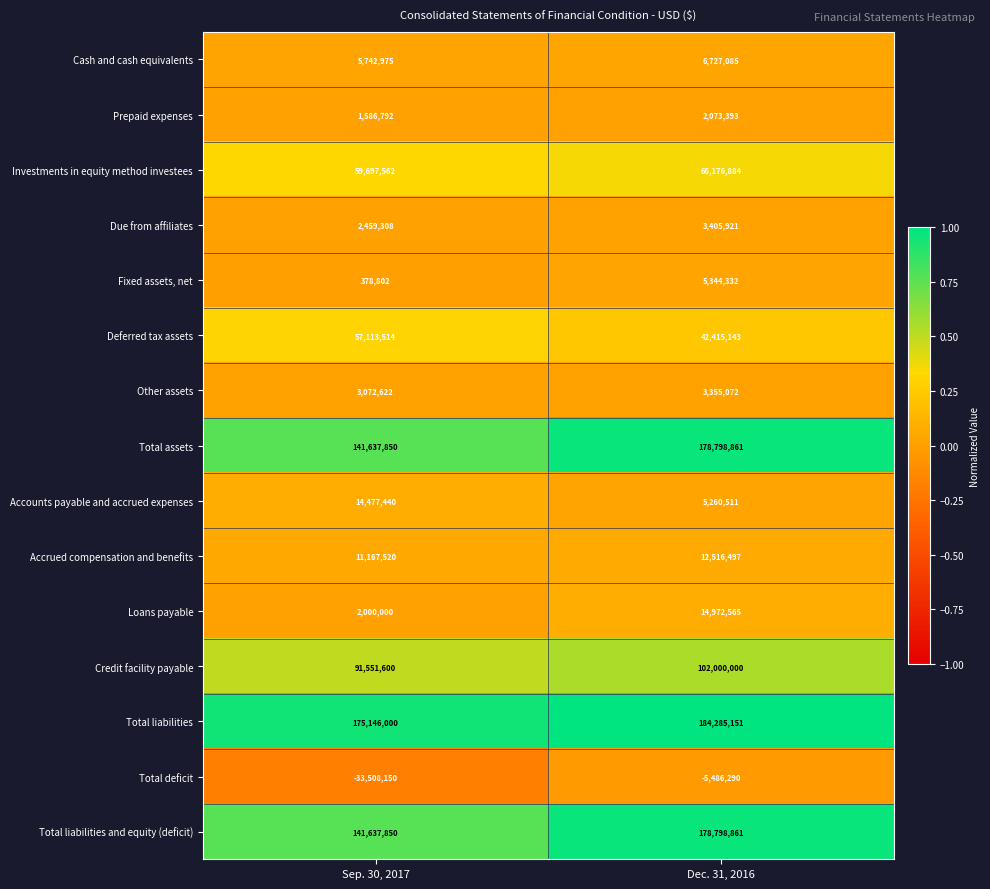

What is the difference between the highest and lowest values at Sep. 30, 2017?

208654150